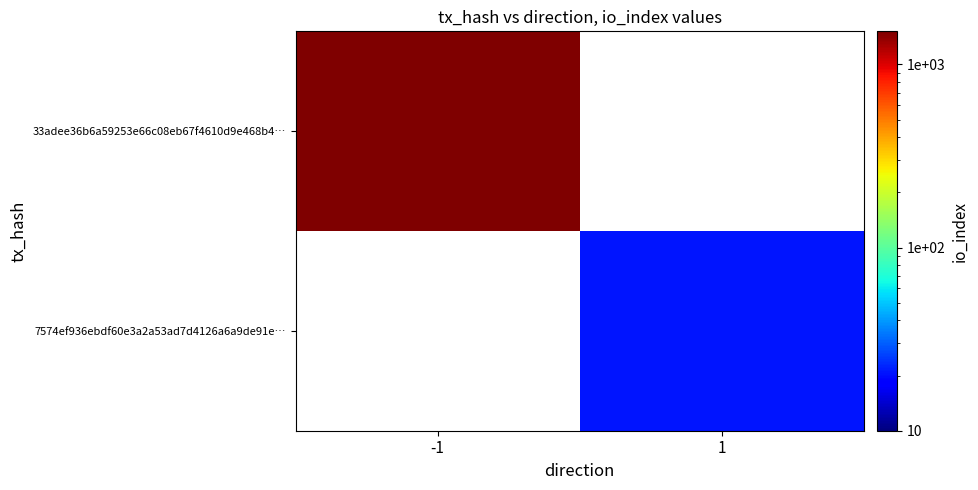

Which has a higher value, 1 or -1?

-1